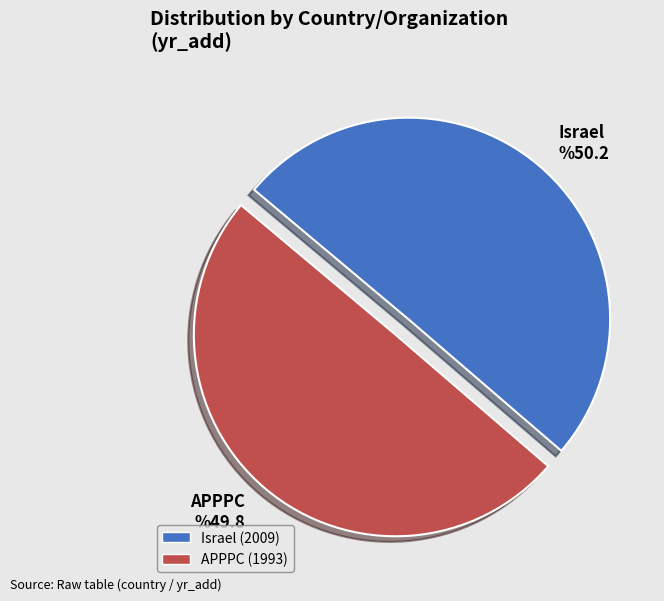

Do APPPC and Israel together represent more than half of the pie?

Yes